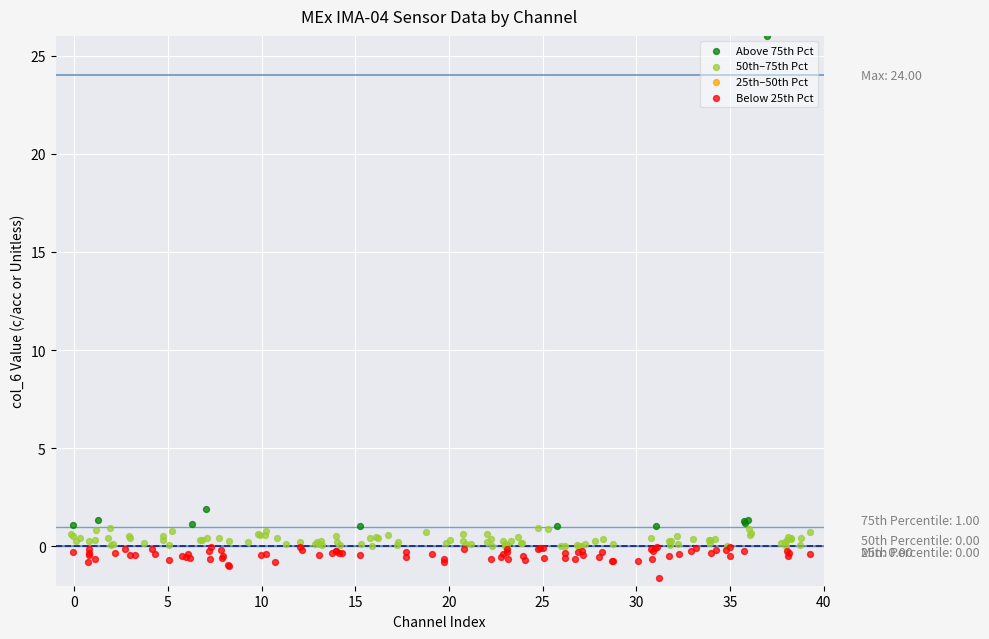

Which series has the largest Y range (max minus min)?

Above 75th Pct